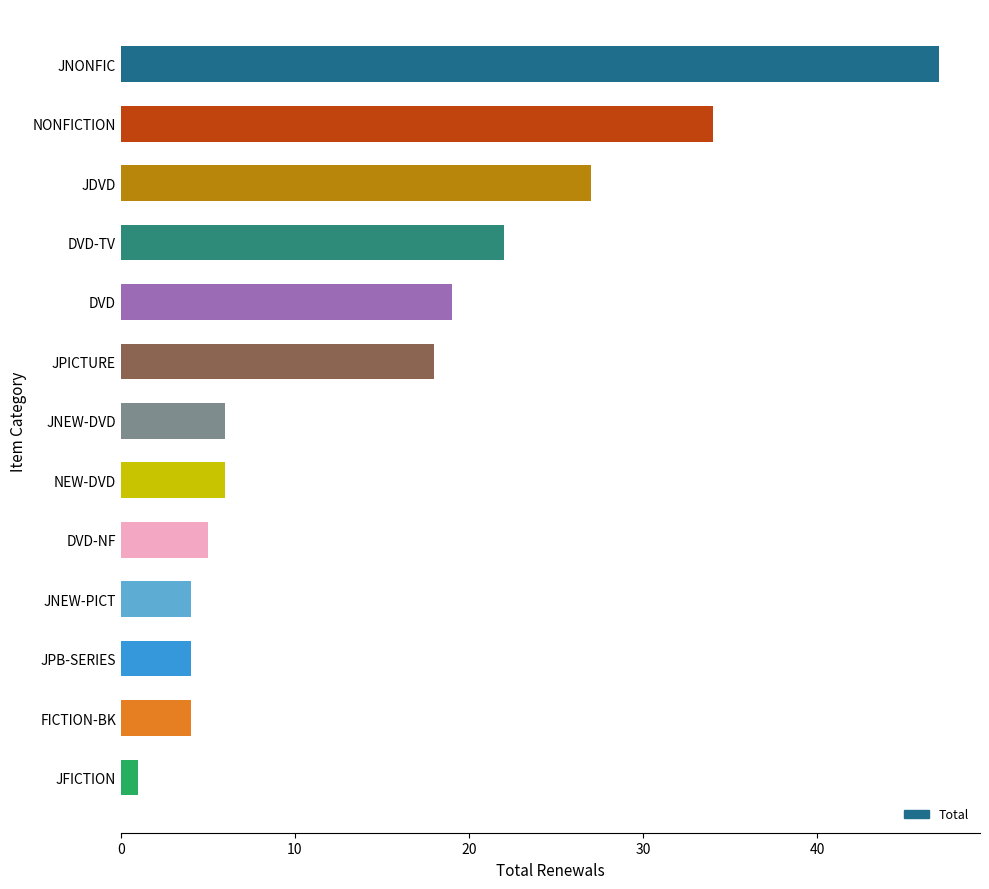

The value at DVD-TV is 22. True or false?

True